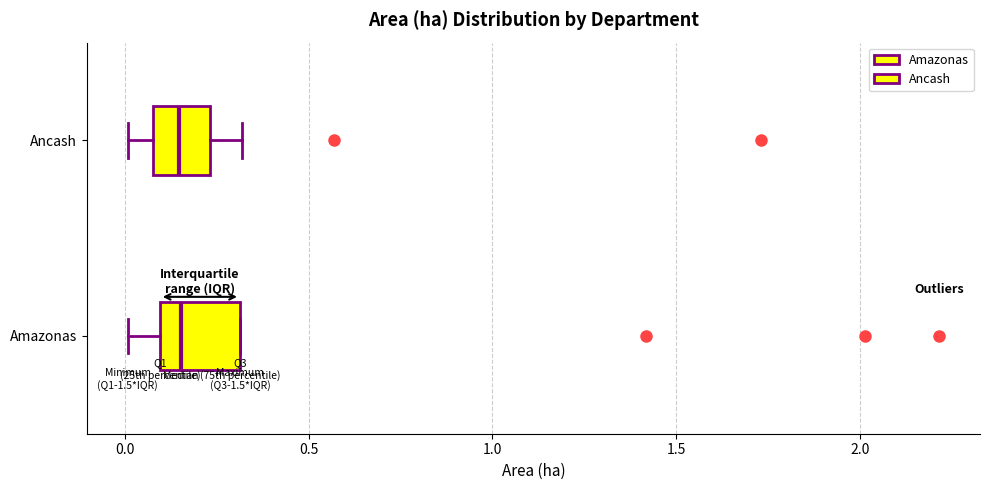

Comparing the boxes themselves (not the whiskers), which one is the widest?

Amazonas